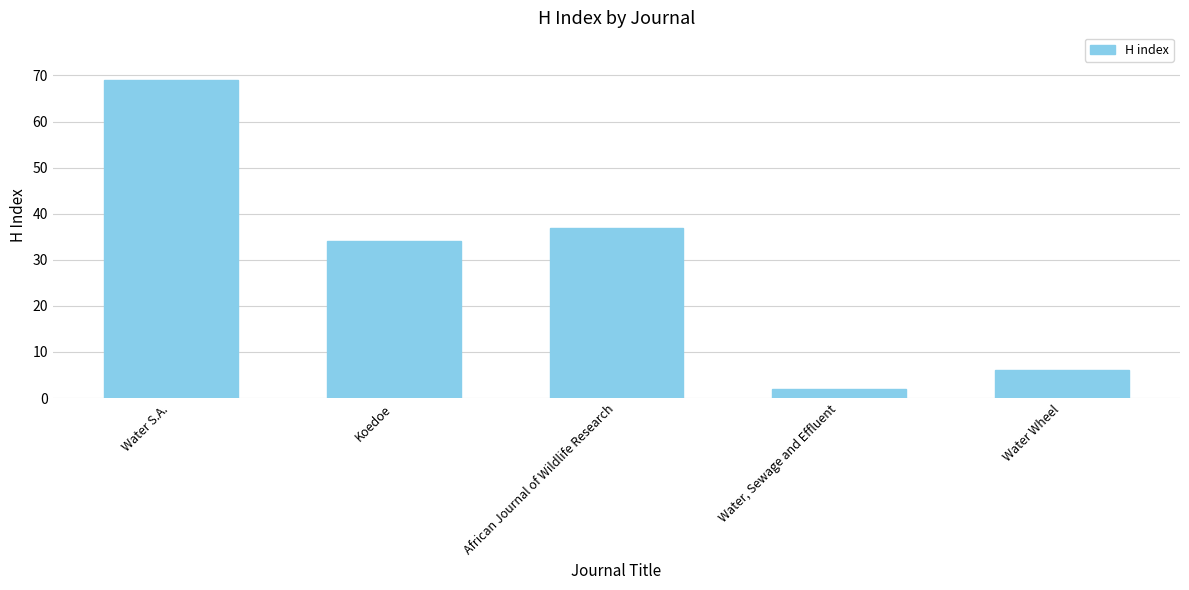

What is the change in value from Water S.A. to Water, Sewage and Effluent?

-67